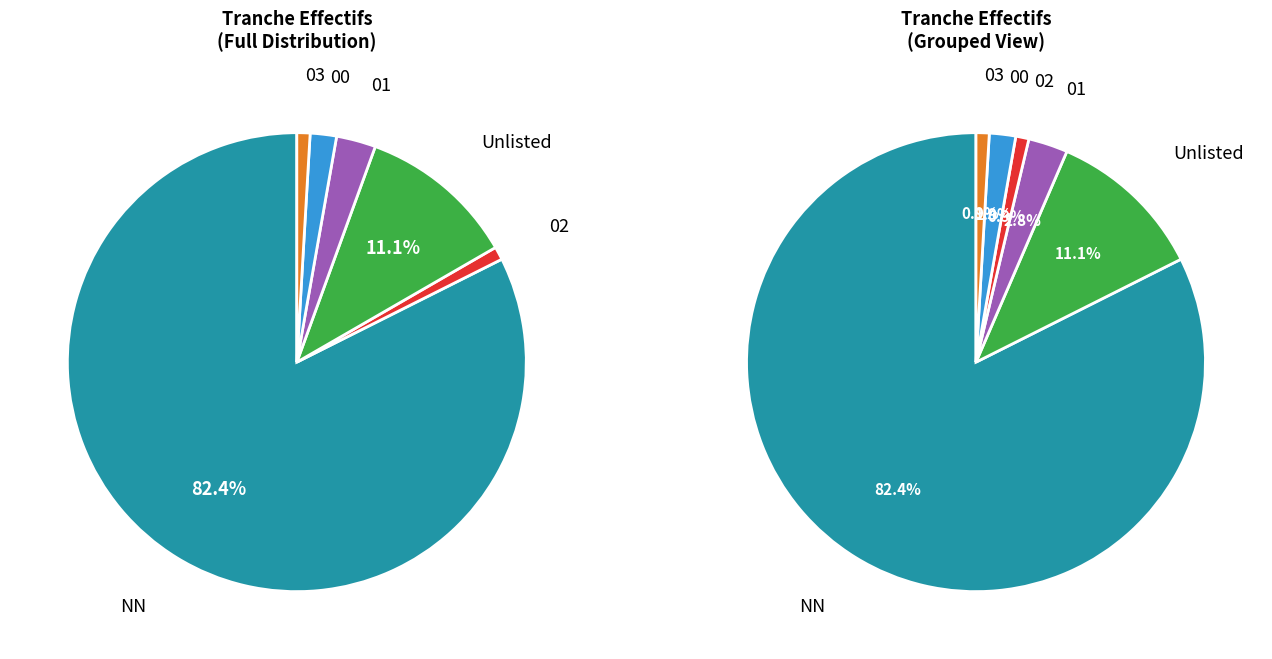

What percentage is the 01 slice, to the nearest percent?

3%